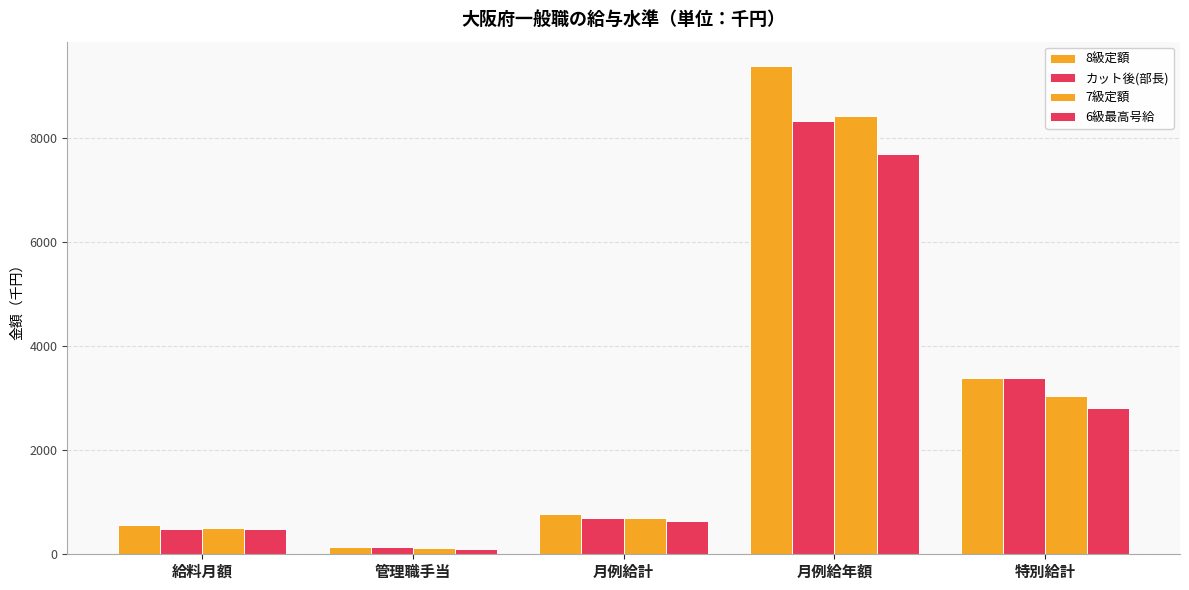

Read the 6級最高号給 value at 月例給計.

642.0